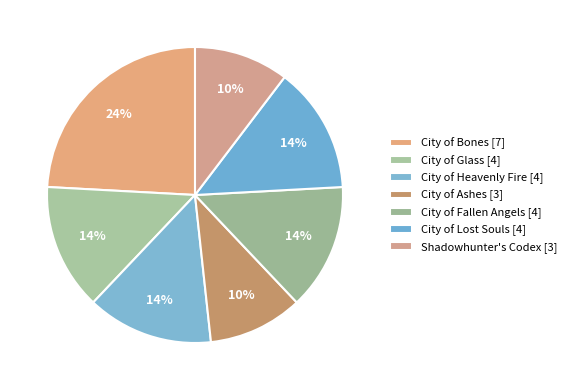

To the nearest percent, what is the combined percentage of City of Lost Souls and City of Heavenly Fire?

28%